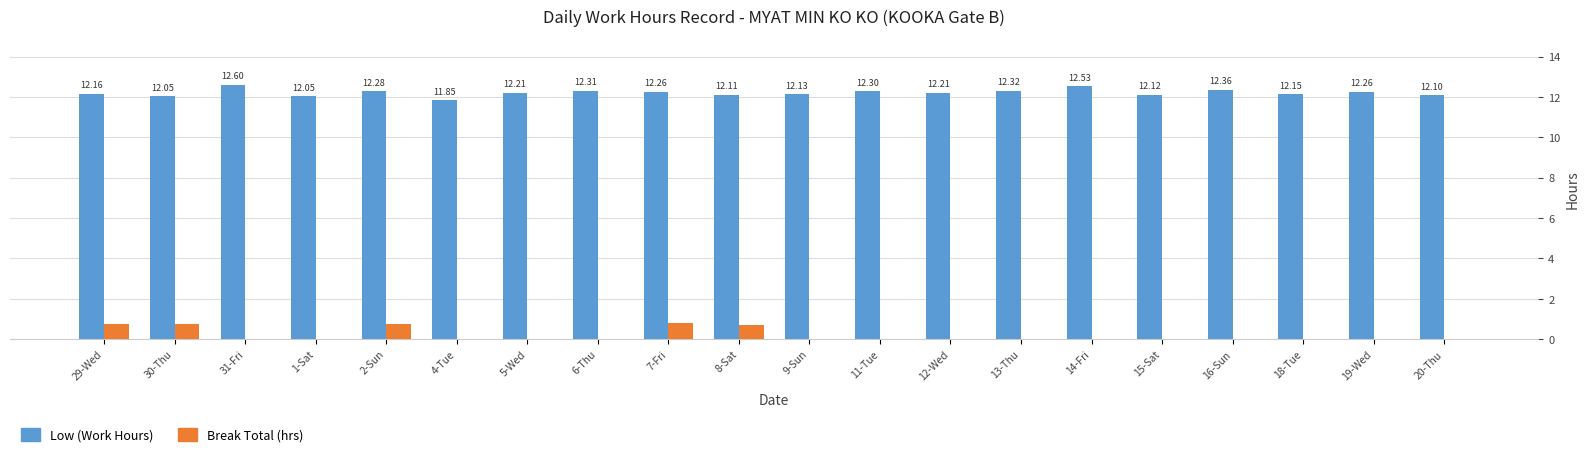

What is the maximum value for Low (Work Hours)?

12.6